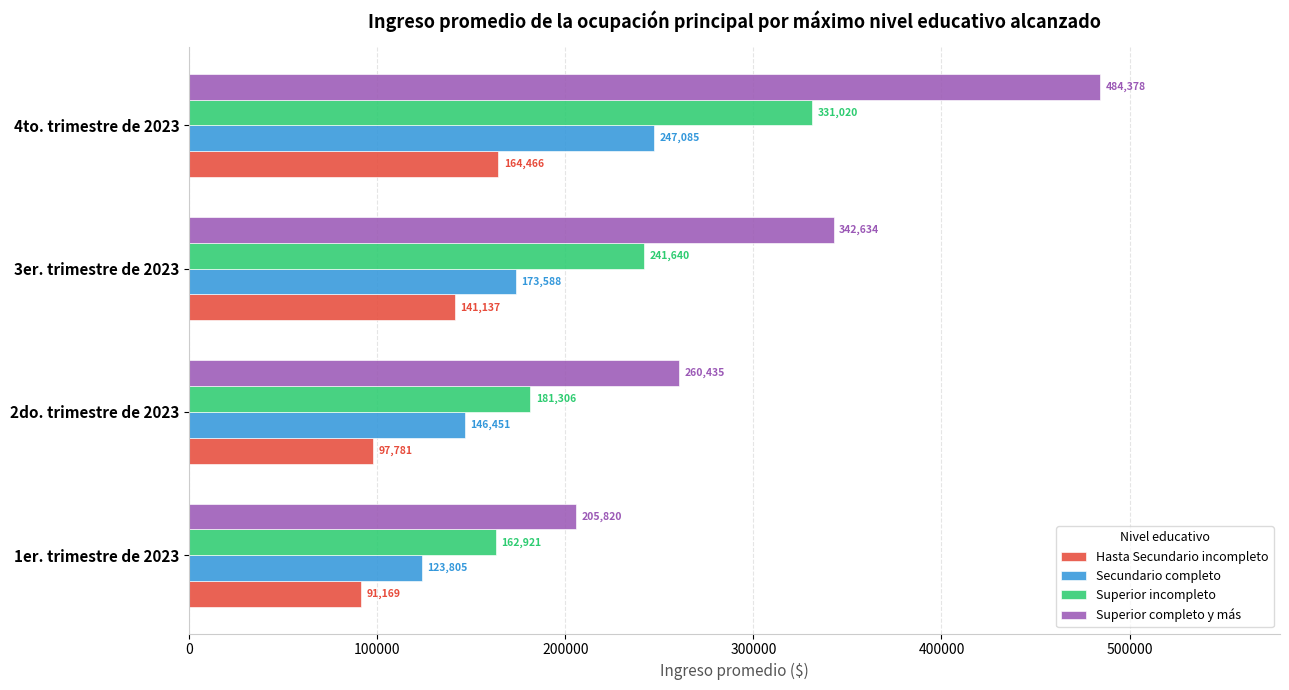

Count the Superior completo y más values in the range 260435 to 484378.

3